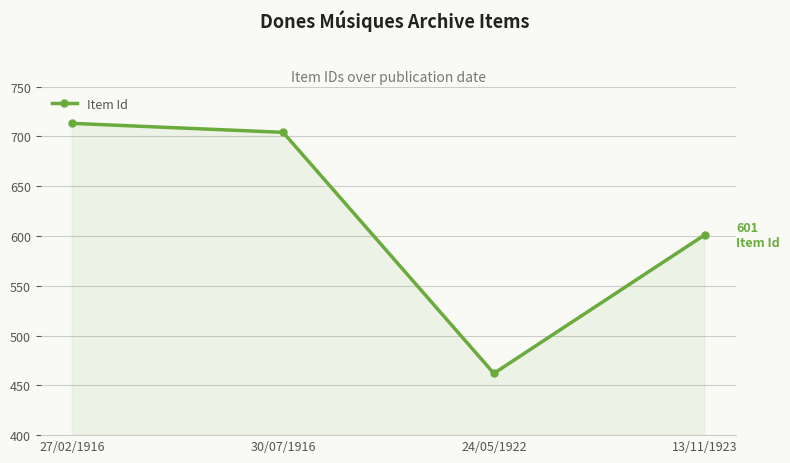

Reading left to right, transcribe all the data shown in this chart.

27/02/1916=713	30/07/1916=704	24/05/1922=462	13/11/1923=601